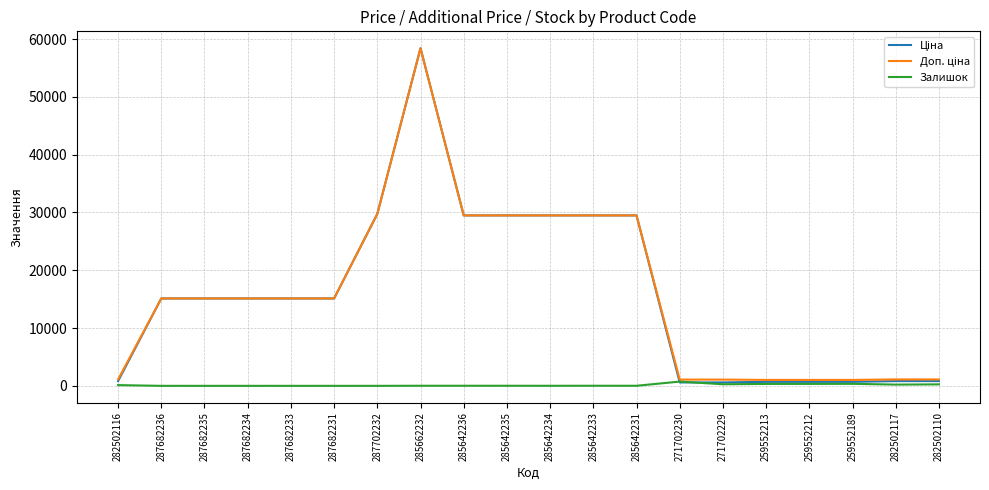

What is the spread (max minus min) of values at 287682235?

15120.0